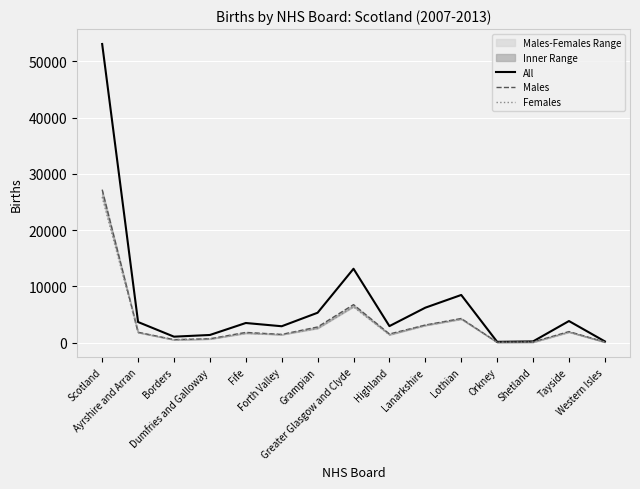

Is it true that Males equals 1824 at Fife?

True